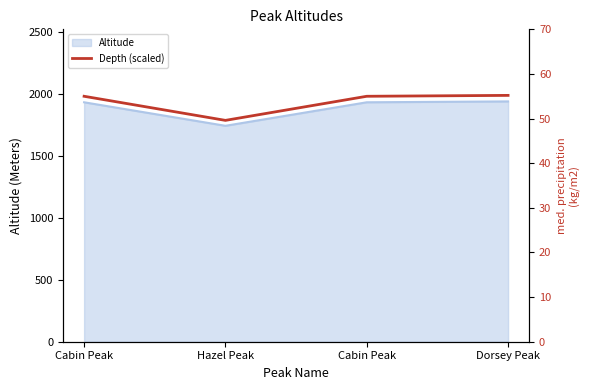

The chart shows a value of 55.0 at Cabin Peak. True or false?

True